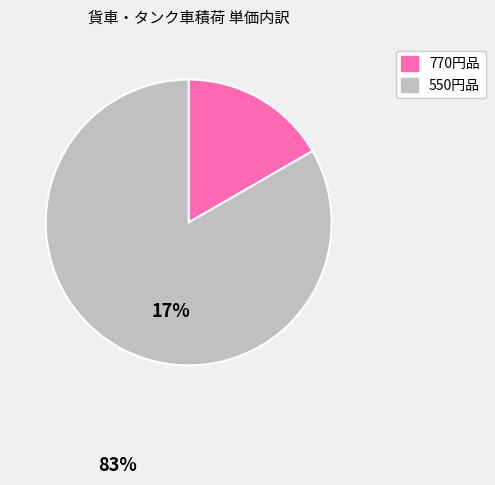

Is there any slice that represents more than half of the pie?

Yes